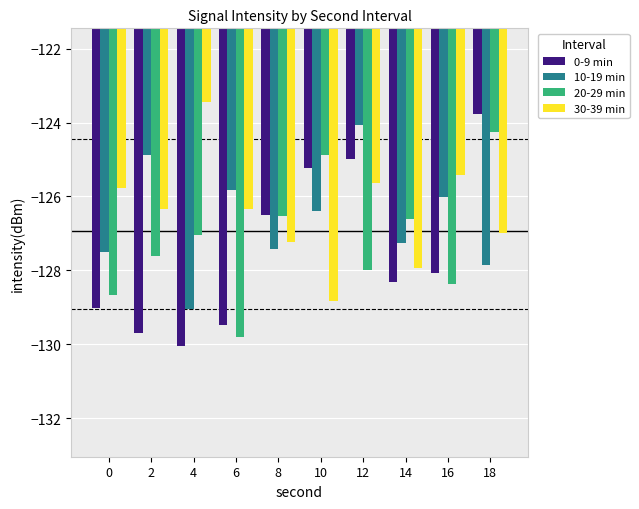

What is the total value across all series at 0?

-511.0